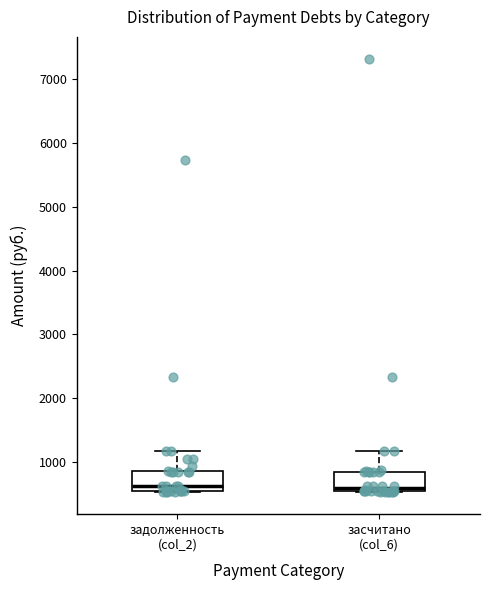

Where is the lower edge of the box for задолженность (col_2) on the y-axis? The values are not printed on the chart, so give them approximately, as read against the axis.

500